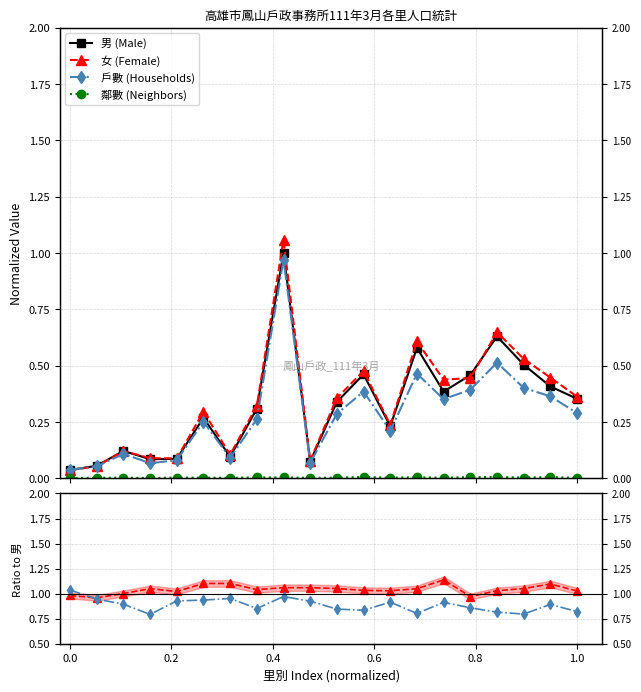

Count the number of data series in this chart.

4